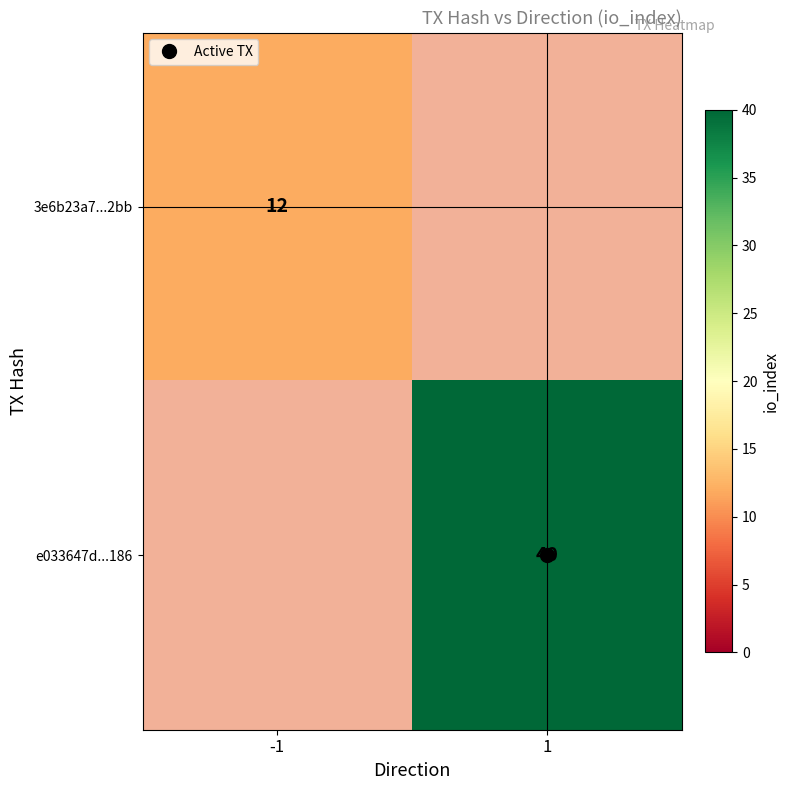

List the labels in order of 3e6b23a7...2bb value, largest first.

-1, 1